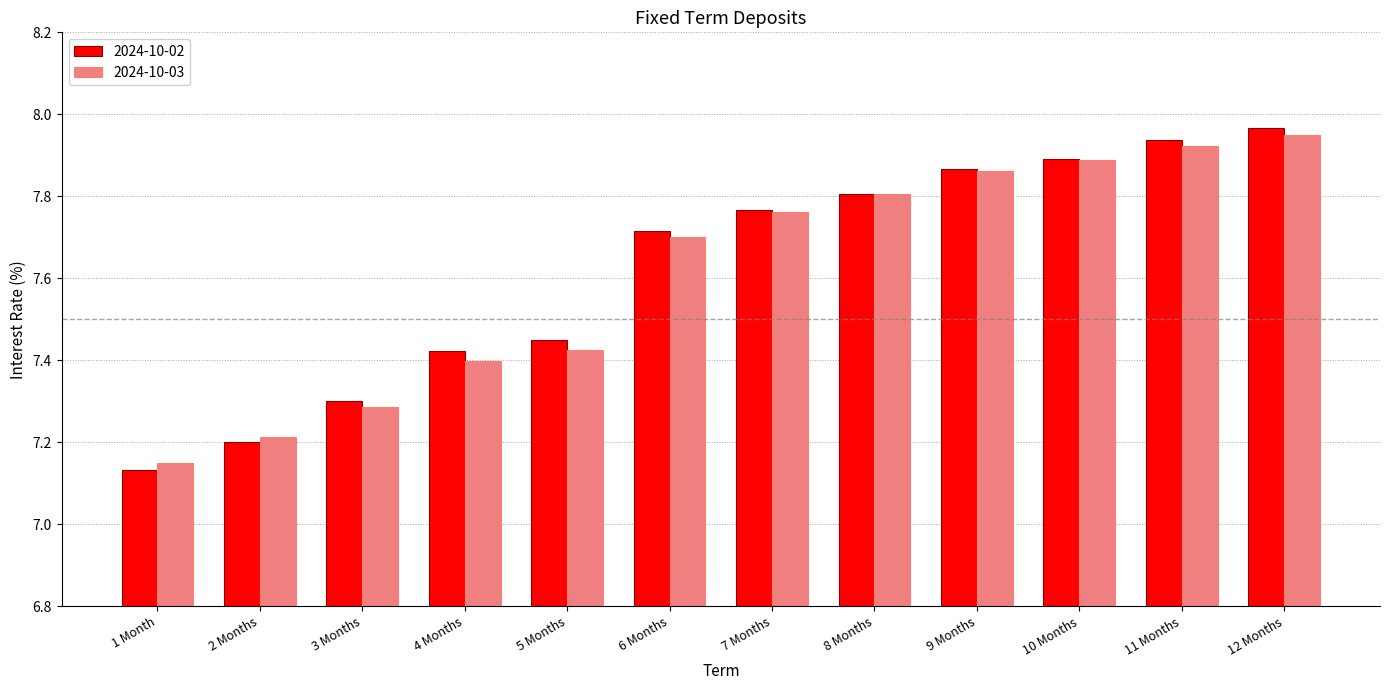

Does the chart contain stacked bars?

No